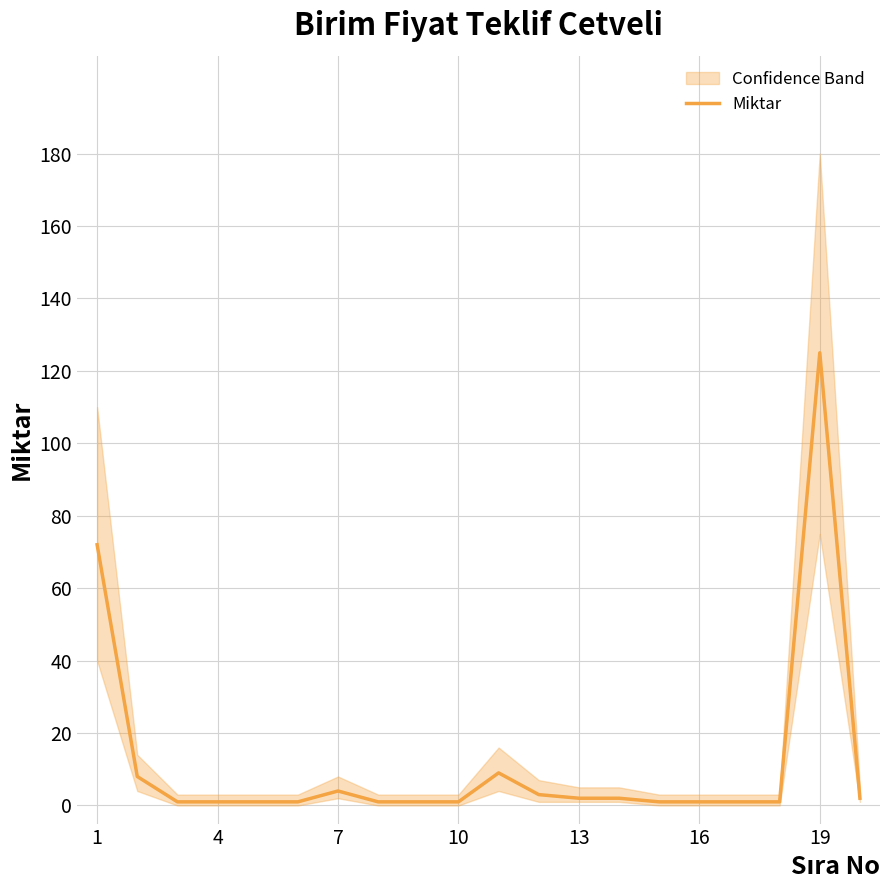

What is the difference between the maximum and minimum values?

124